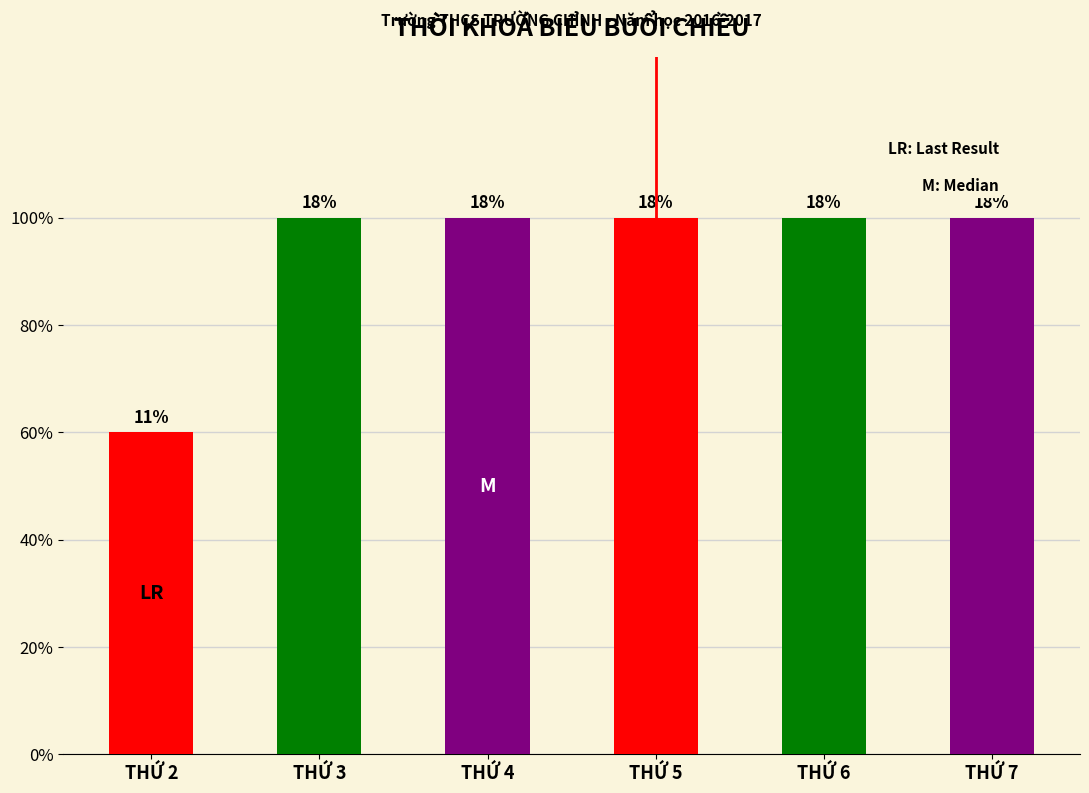

How many series are shown in this chart?

1